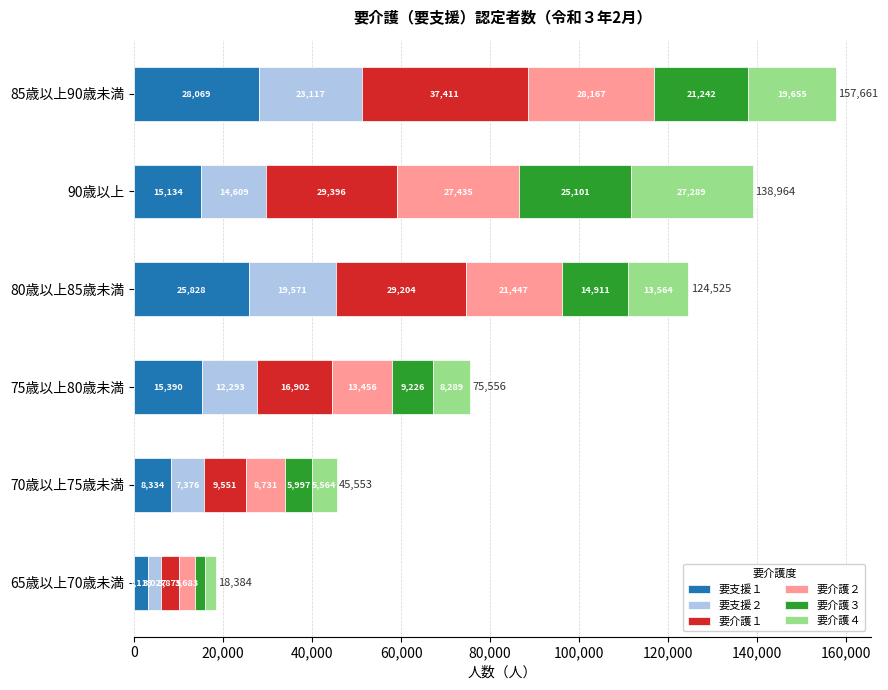

At which label does 要支援１ reach its peak?

85歳以上90歳未満